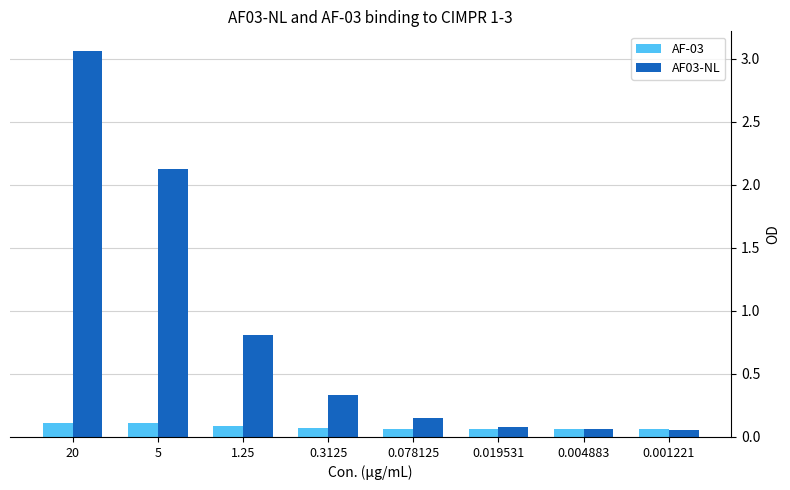

Which category has the highest value across all series?

20